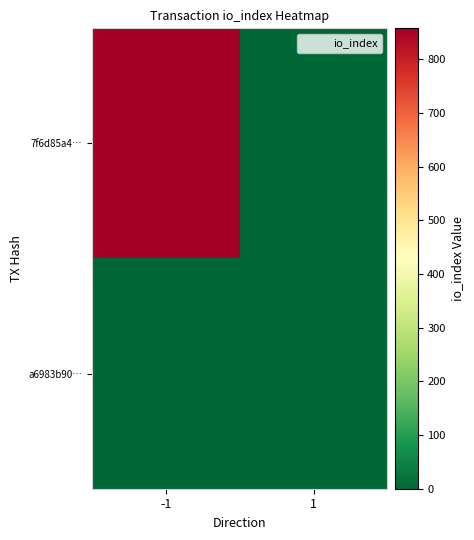

Reading left to right, list all the values displayed in this chart.

7f6d85a4…: -1=858	1=0
a6983b90…: -1=0	1=0